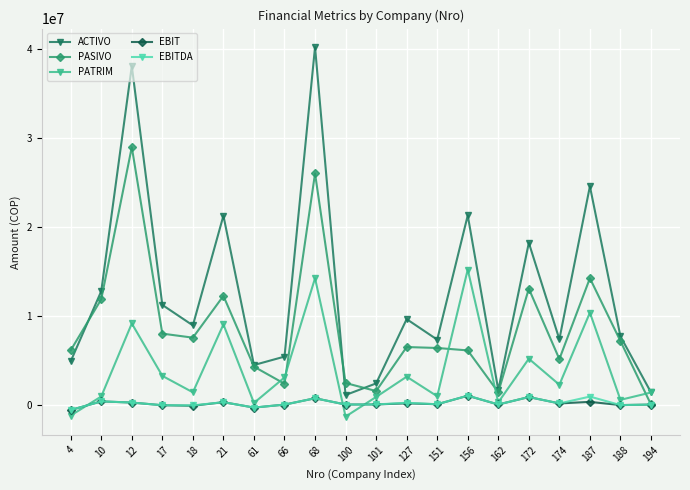

What are all the series names shown in the legend?

ACTIVO, PASIVO, PATRIM, EBIT, EBITDA